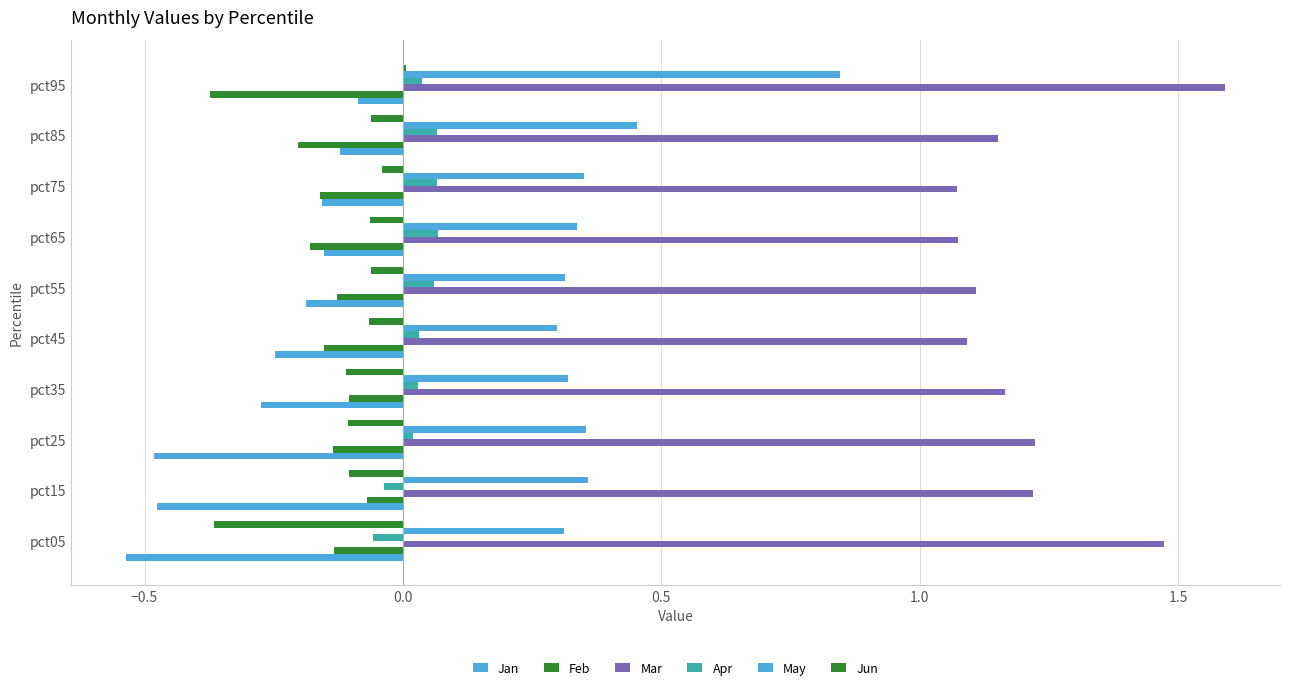

List the series in order of their peak value, lowest first.

Jan, Feb, Jun, Apr, May, Mar